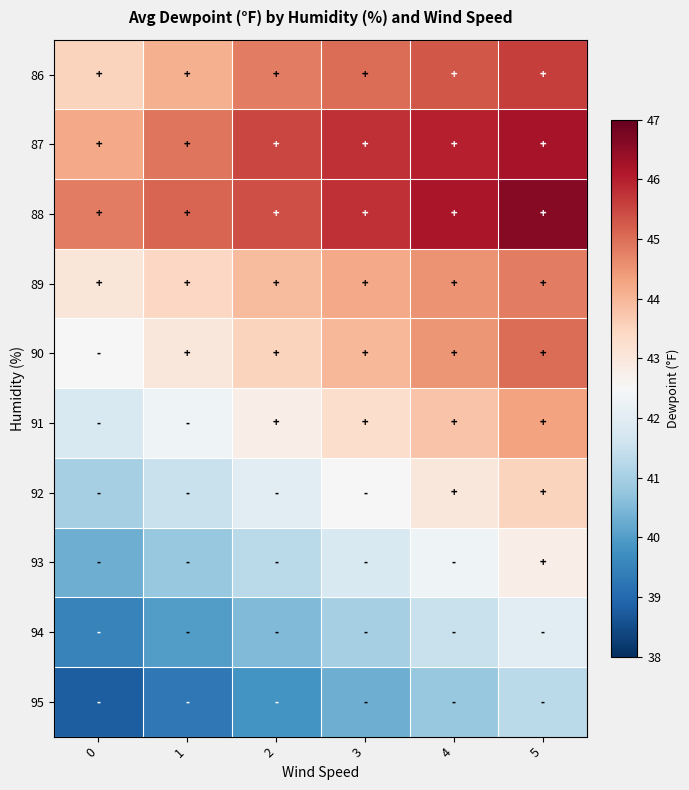

At which category is the sum across all series the highest?

5